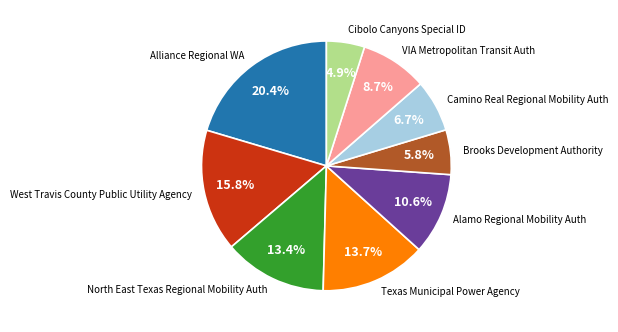

What is the total percentage of Texas Municipal Power Agency and Alliance Regional WA?

34.1%